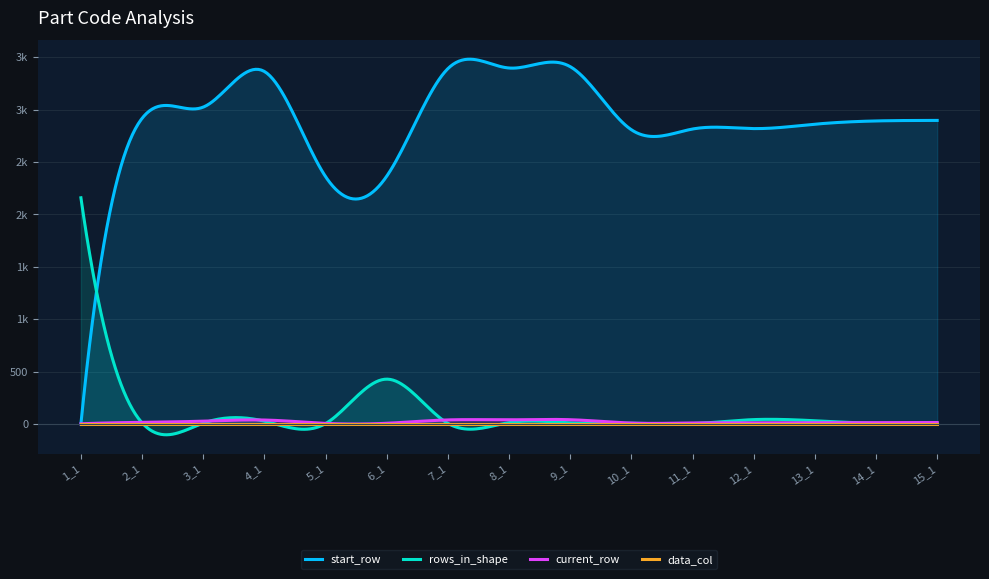

What is the approximate value of current_row at 7_1, to the nearest 10?

40